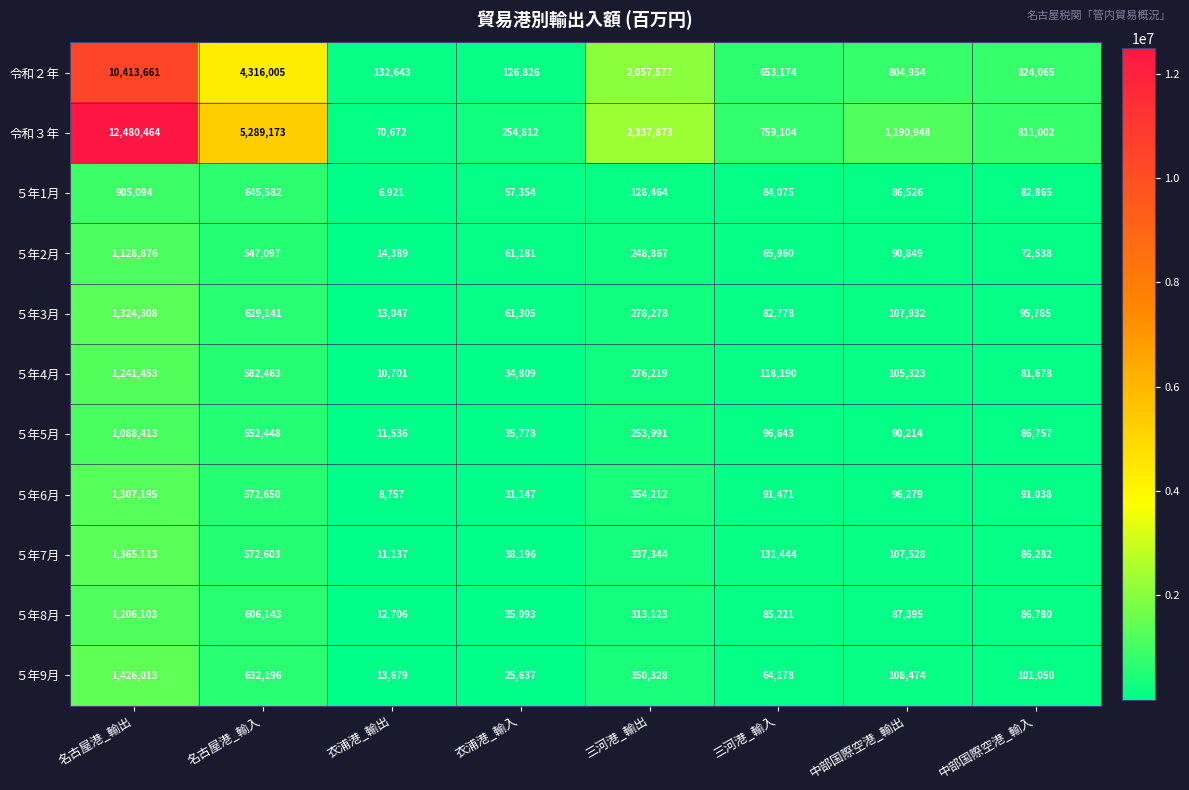

Count the number of categories in the chart.

8